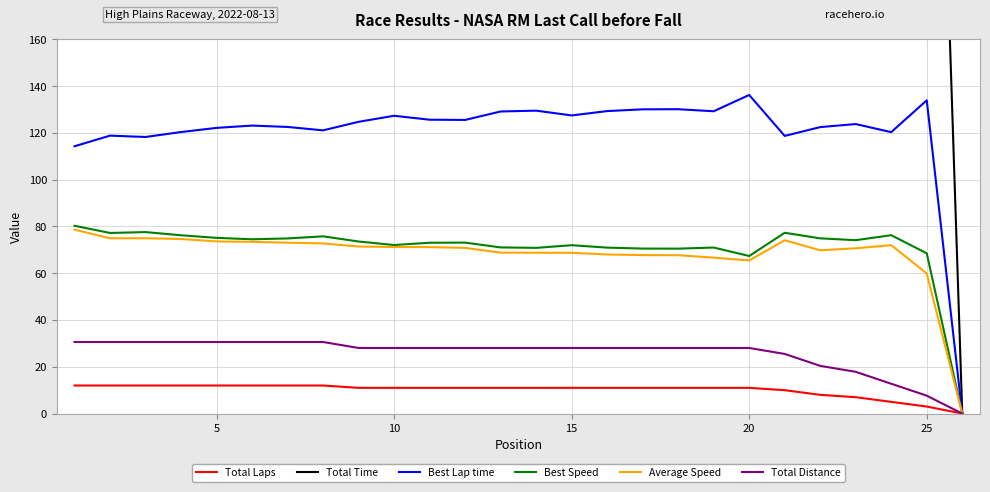

What is the maximum value for Average Speed?

78.7